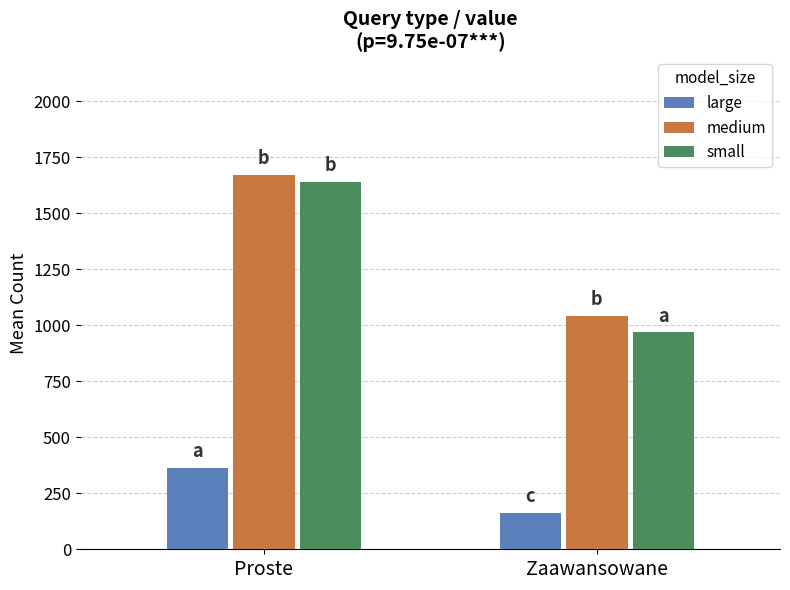

What are all the series names shown in the legend?

large, medium, small